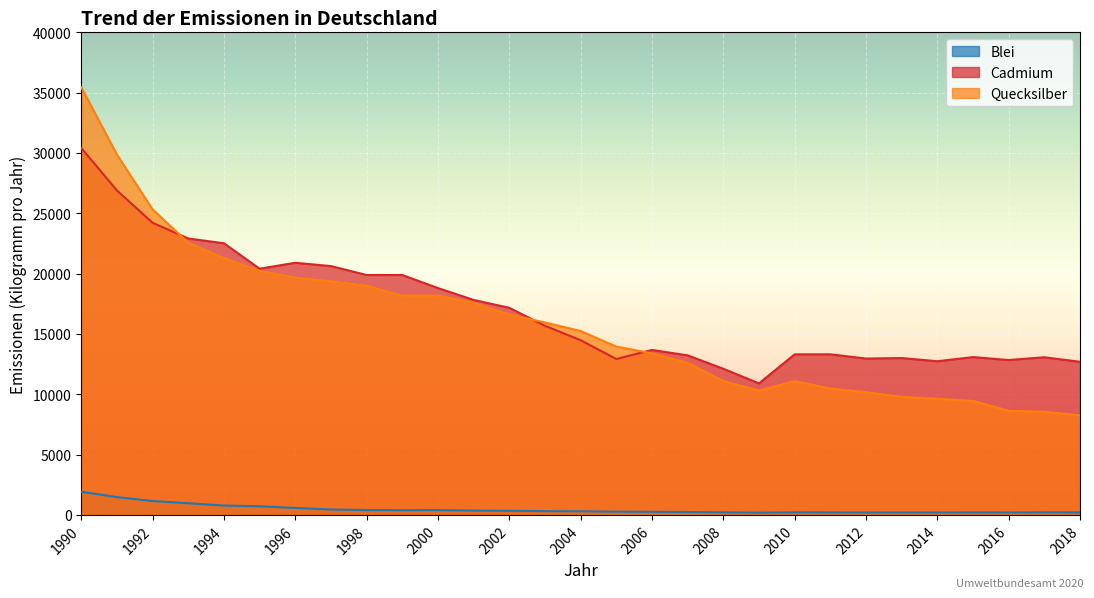

List the labels in order of Quecksilber value, smallest first.

2018, 2017, 2016, 2015, 2014, 2013, 2012, 2009, 2011, 2010, 2008, 2007, 2006, 2005, 2004, 2003, 2002, 2001, 1999, 2000, 1998, 1997, 1996, 1995, 1994, 1993, 1992, 1991, 1990